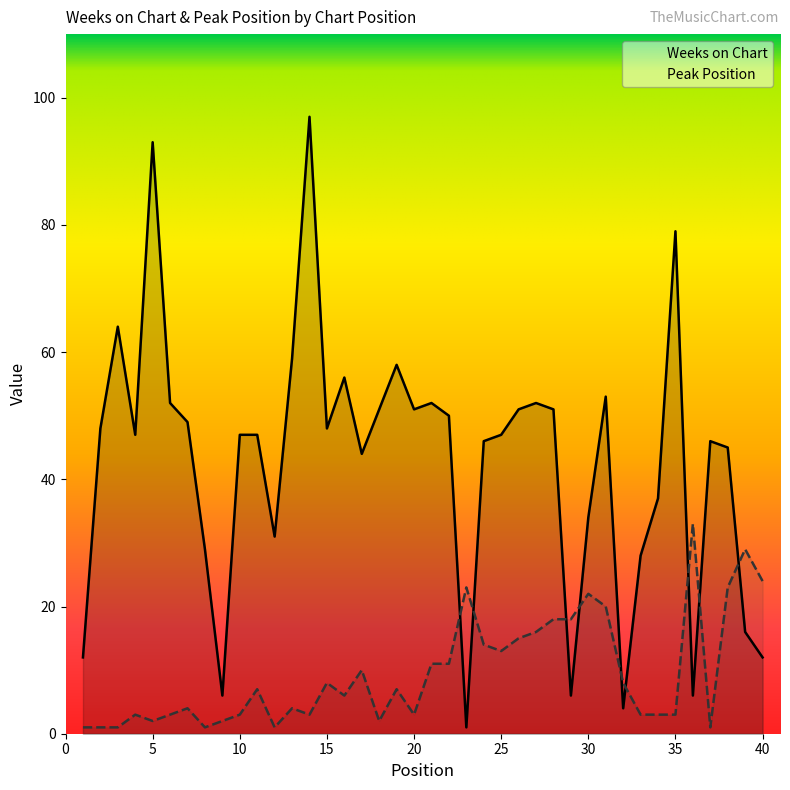

How many data points in Peak Position are above 7?

18